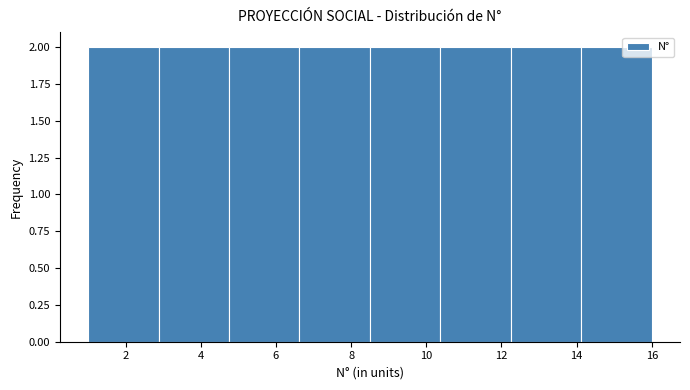

What is the height of the bar covering 1.0 to 2.8 on the x-axis? Neither the bar edges nor the heights are printed on the chart, so give them approximately, as read against the axes.

2